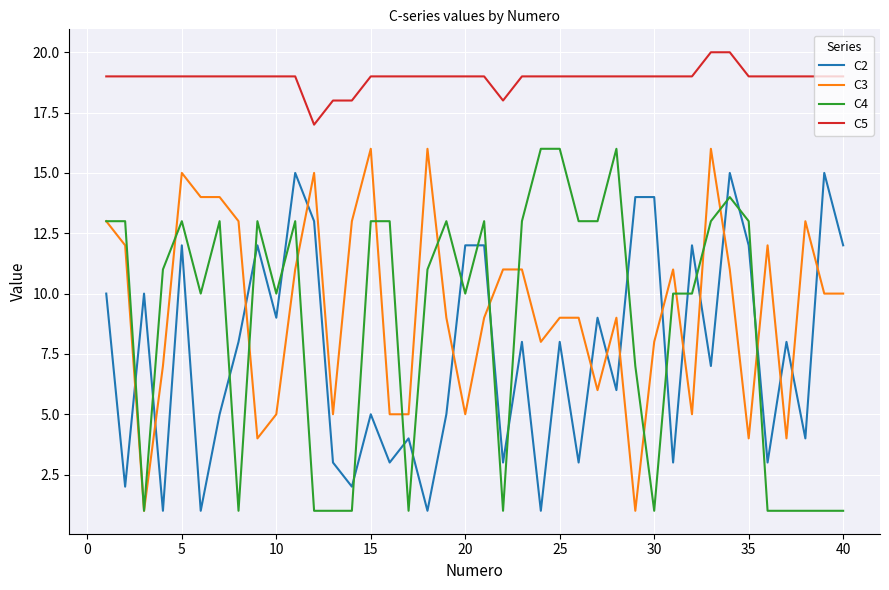

What is the maximum value shown in the chart?

20